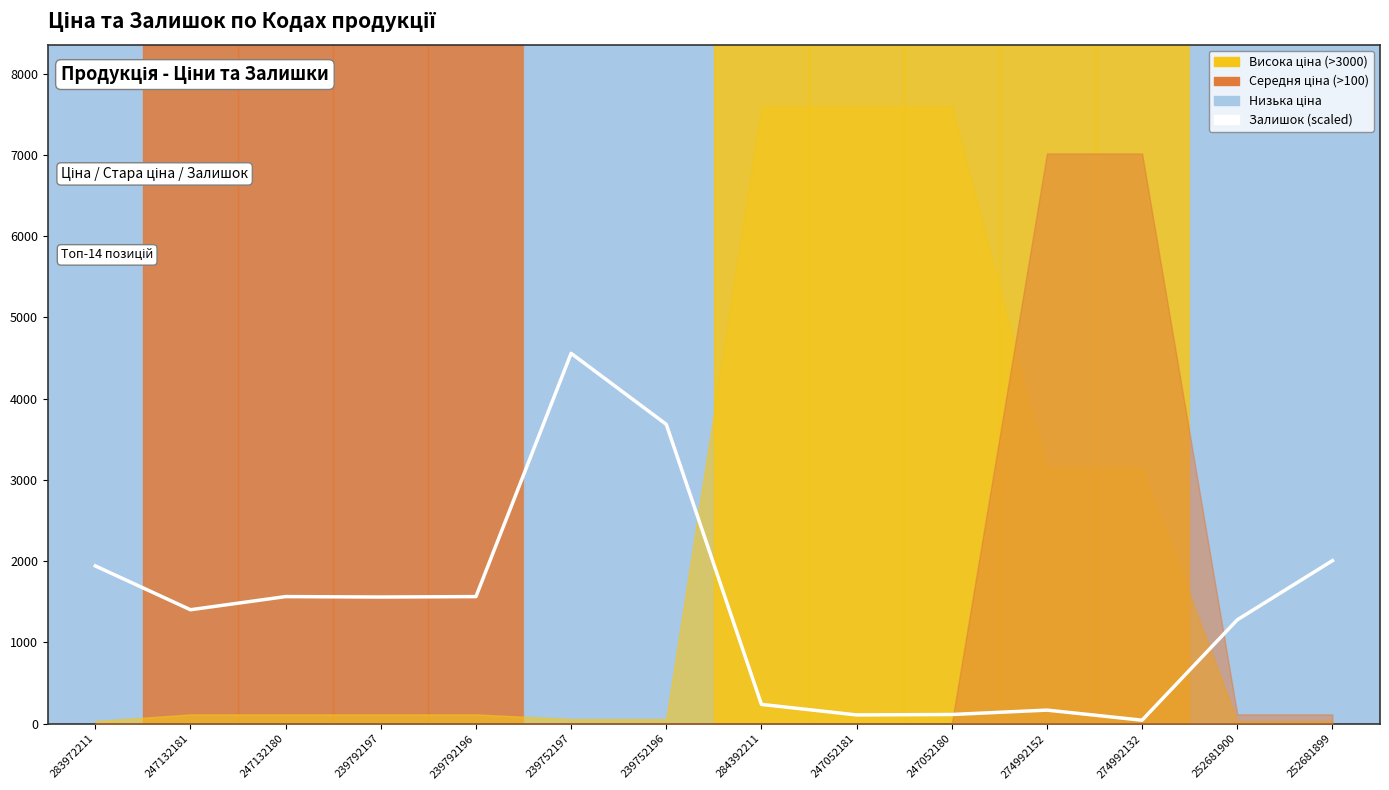

What is the smallest value displayed?

43.2